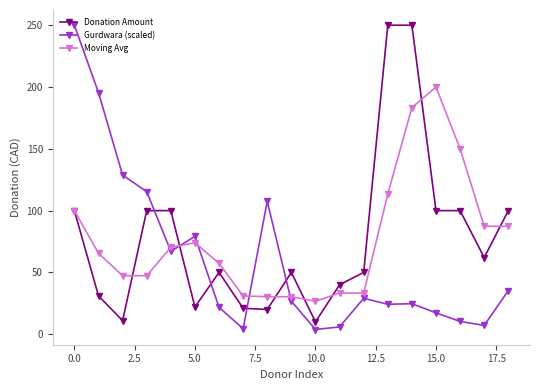

What is the maximum value shown in the chart?

250.0